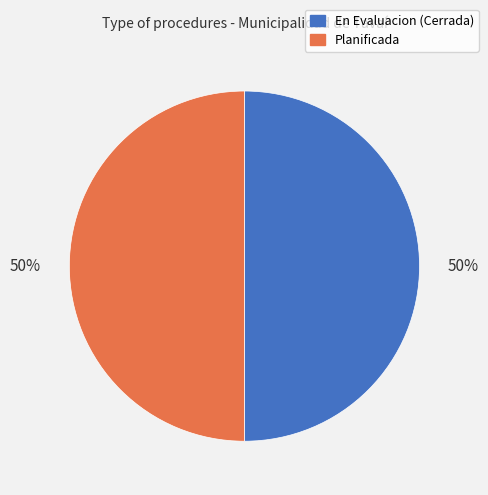

Count the number of slices in the pie.

2